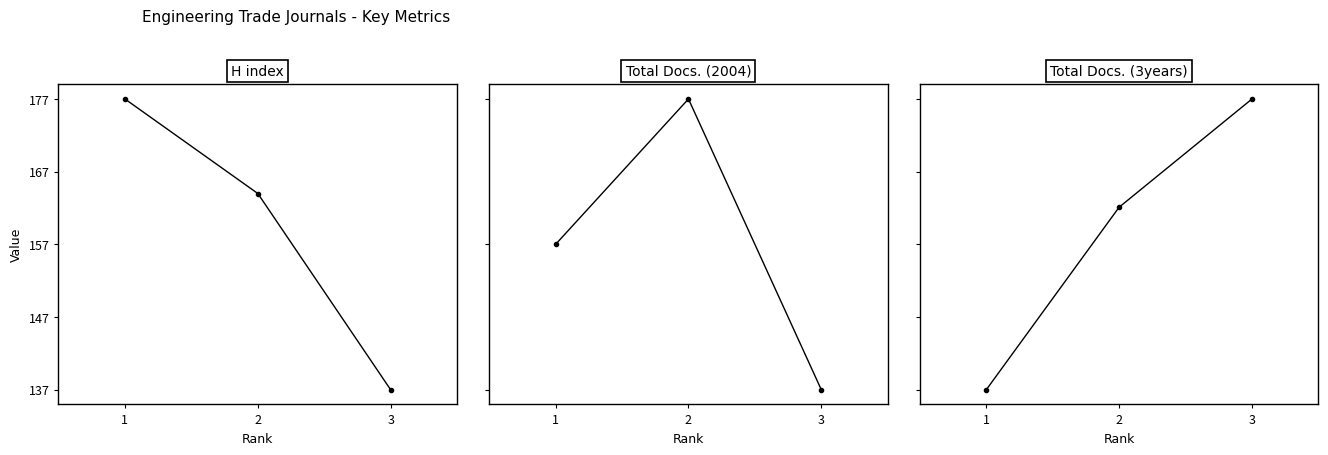

At how many categories does at least one series exceed 232?

1